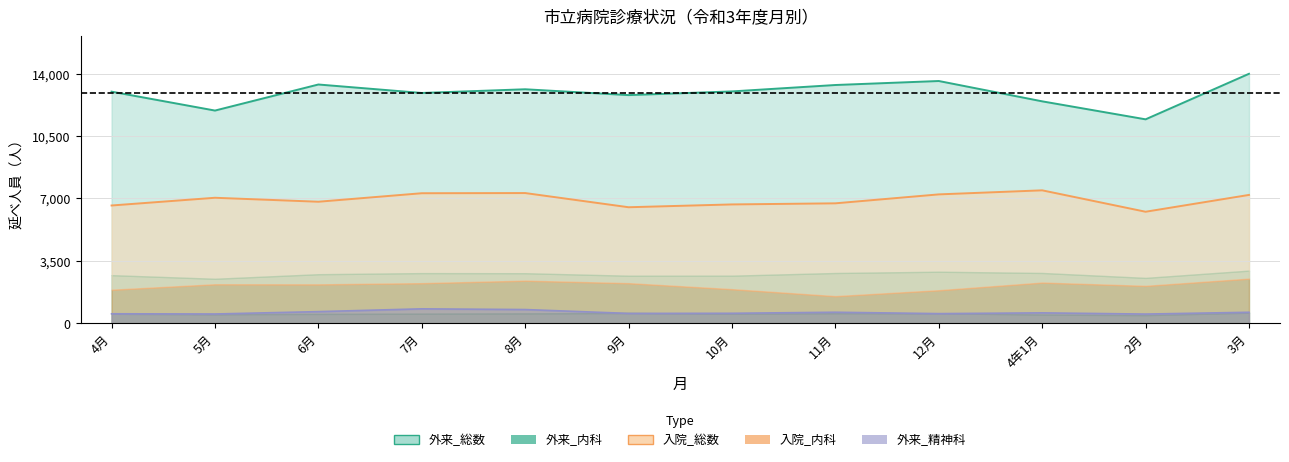

What position from the left is 4月?

1